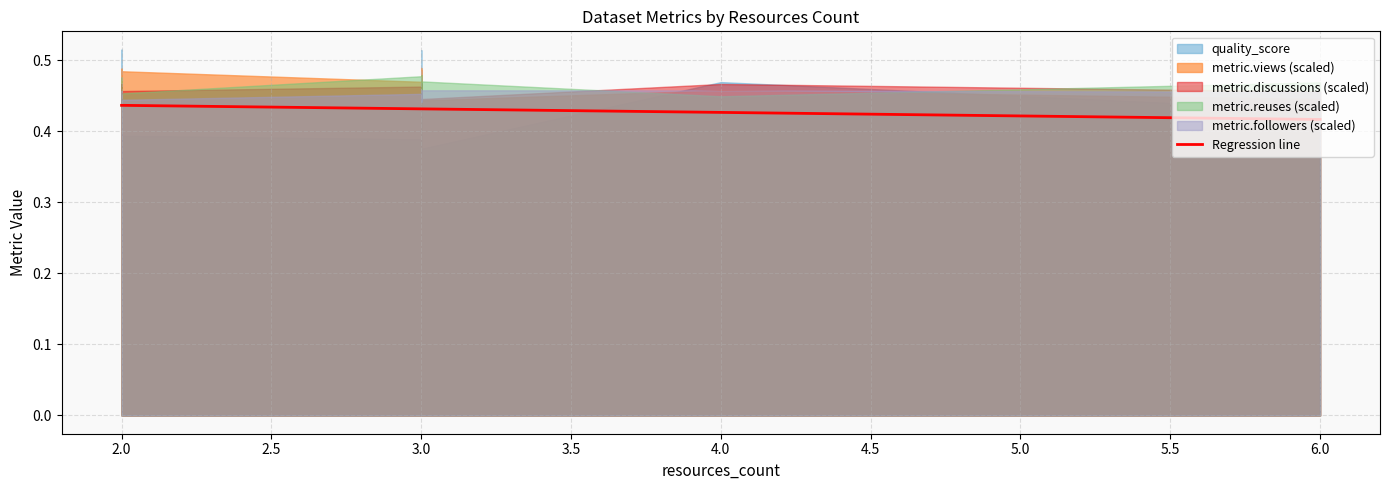

What is the sum of all values?

17.3